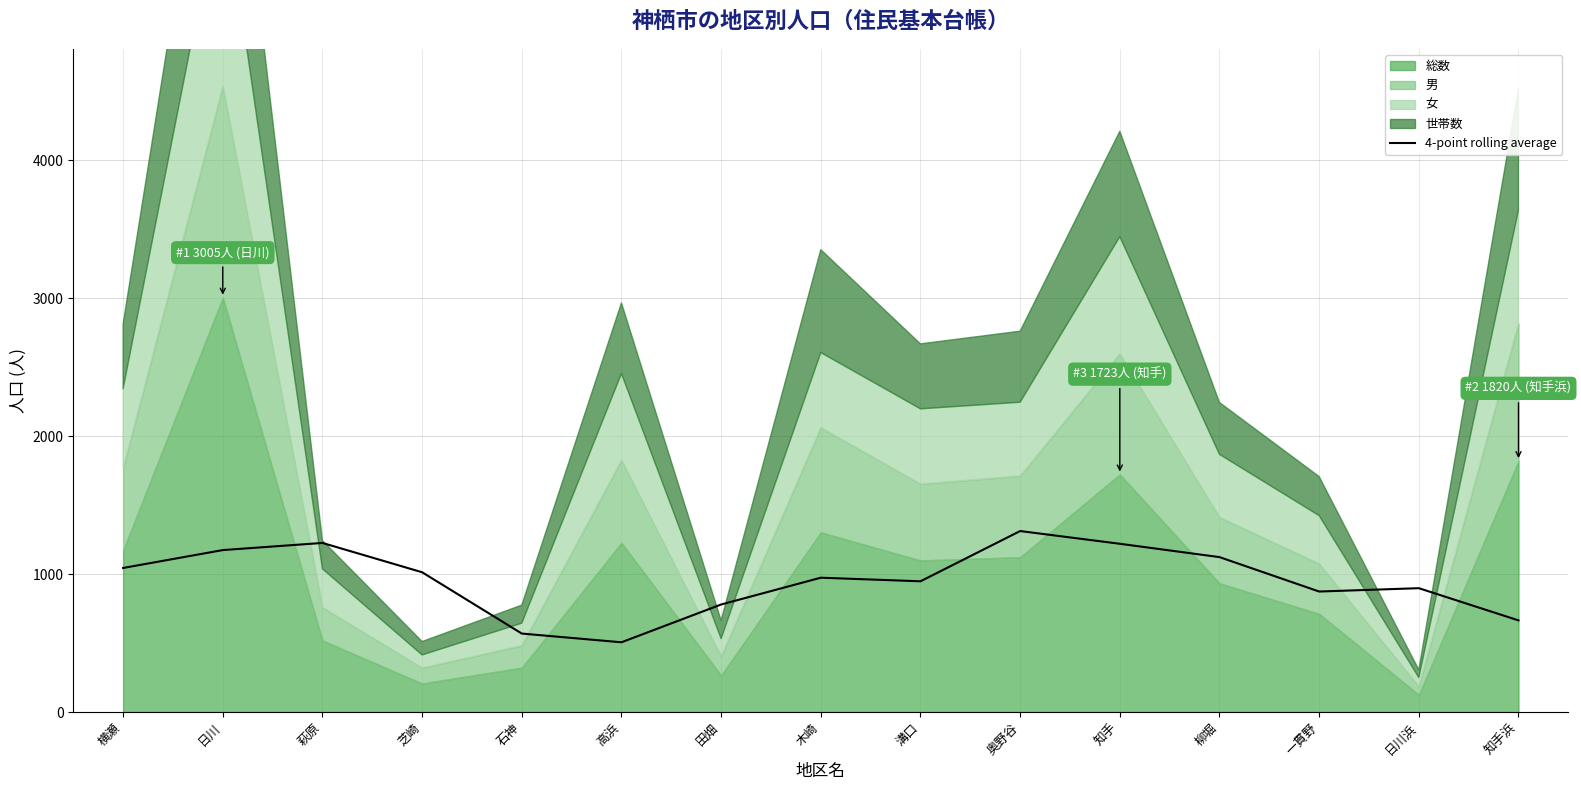

Reading left to right, transcribe all the data shown in this chart.

1044.2	1174.0	1225.8	1013.2	568.8	505.5	779.5	973.8	947.8	1312.0	1219.8	1123.0	873.5	897.8	664.2